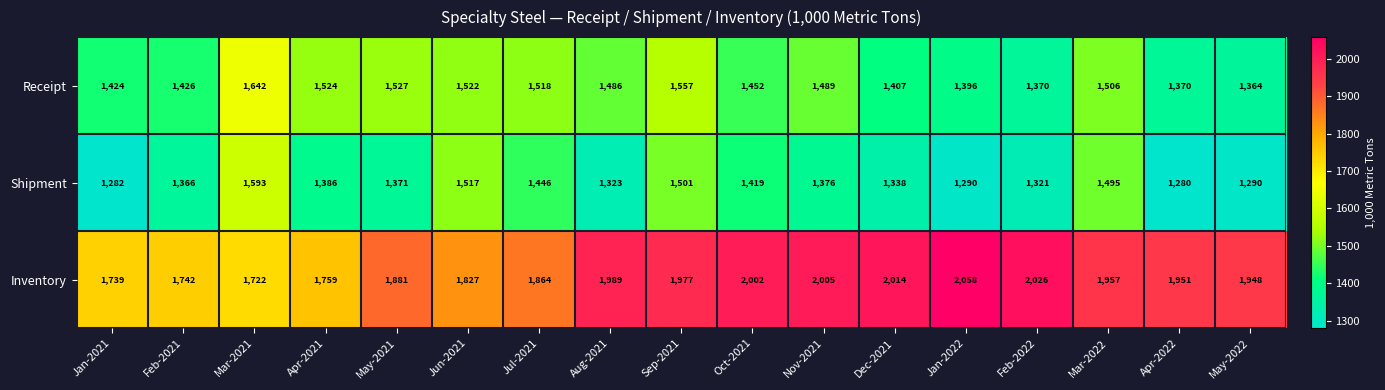

Which series has the largest total across all categories?

Inventory